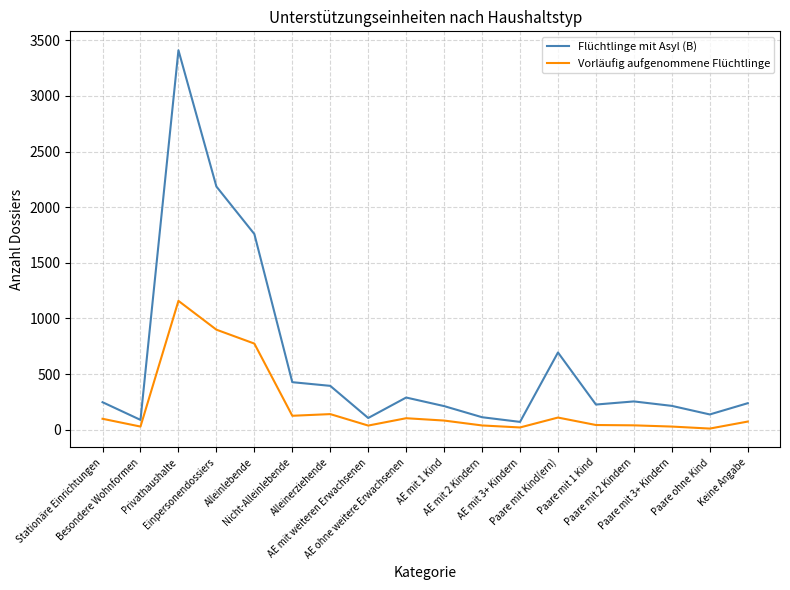

True or false: Vorläufig aufgenommene Flüchtlinge and Flüchtlinge mit Asyl (B) intersect in this chart.

False